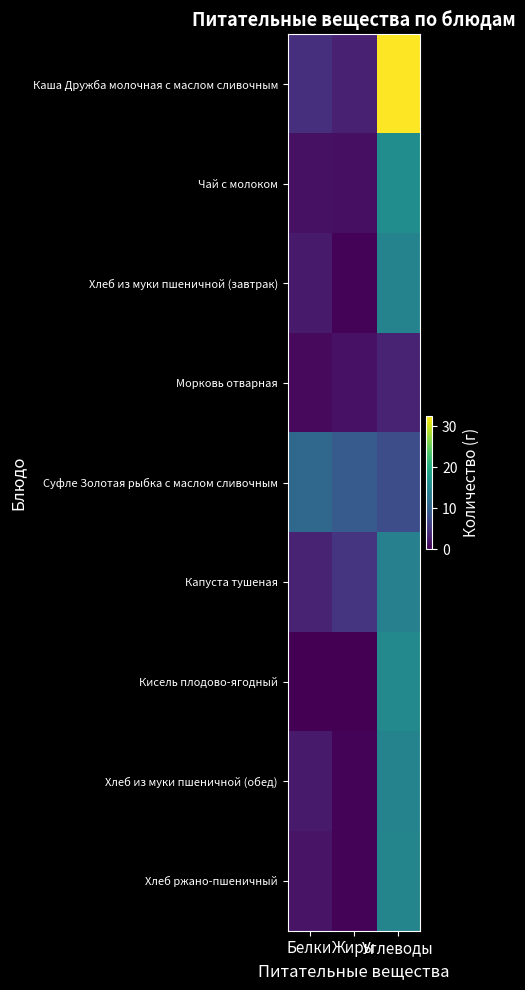

Rank the series at Углеводы from lowest to highest value.

Морковь отварная, Суфле Золотая рыбка с маслом сливочным, Капуста тушеная, Хлеб из муки пшеничной (завтрак), Хлеб из муки пшеничной (обед), Хлеб ржано-пшеничный, Кисель плодово-ягодный, Чай с молоком, Каша Дружба молочная с маслом сливочным